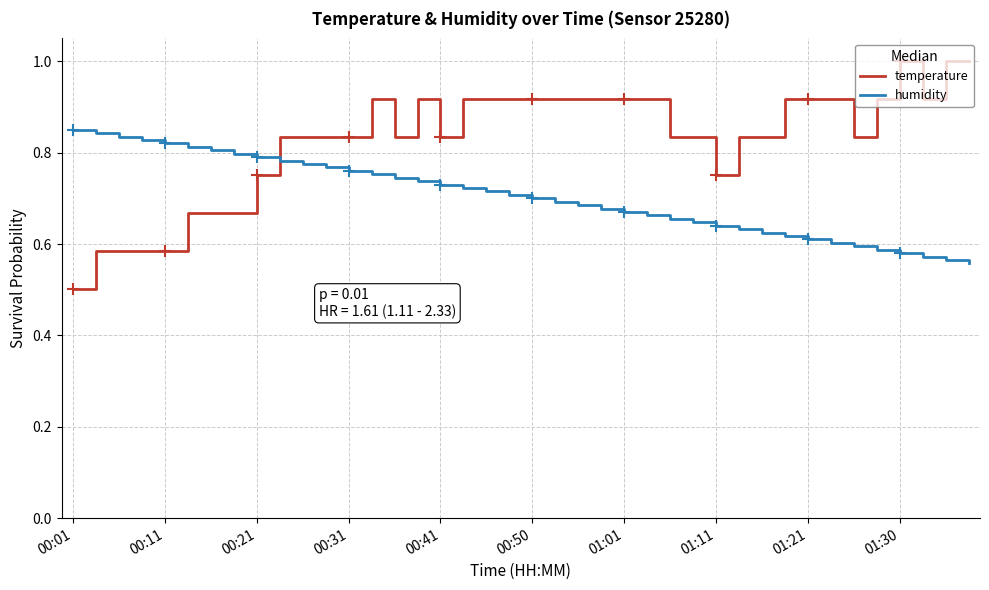

How many lines are shown in the chart?

2